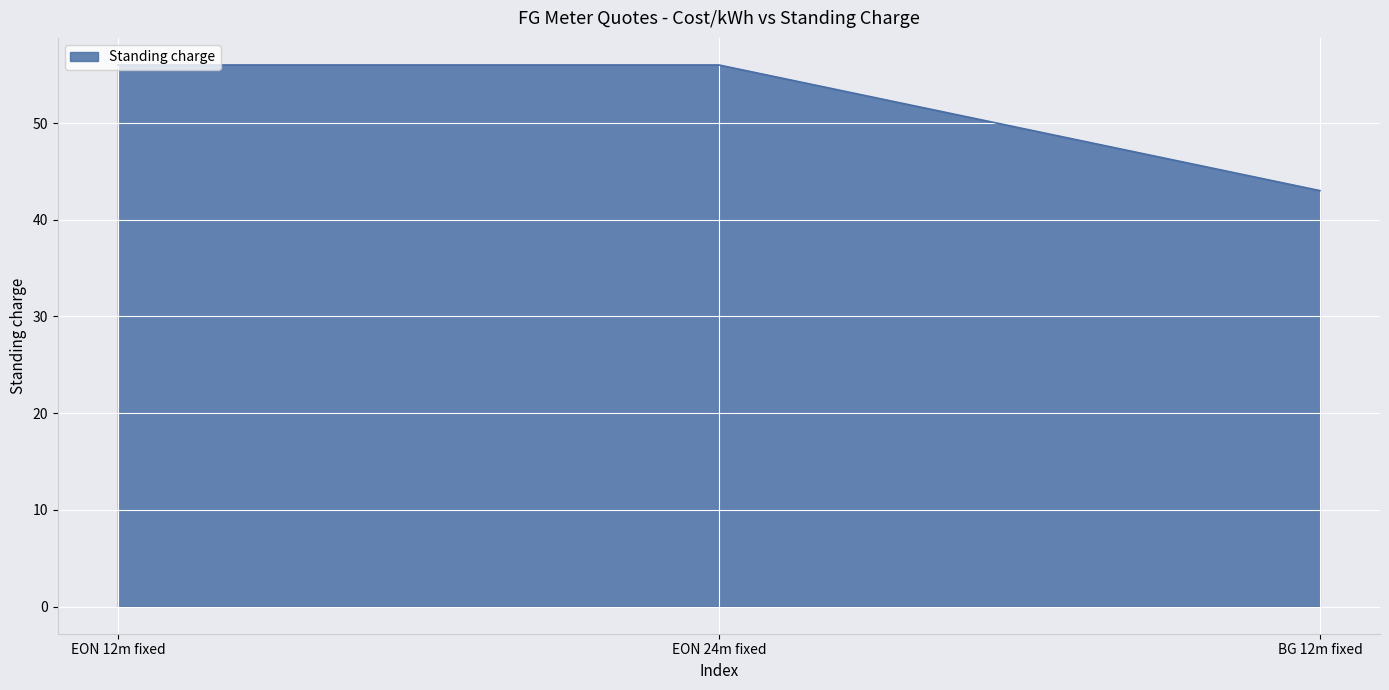

What position from the right is BG 12m fixed?

1